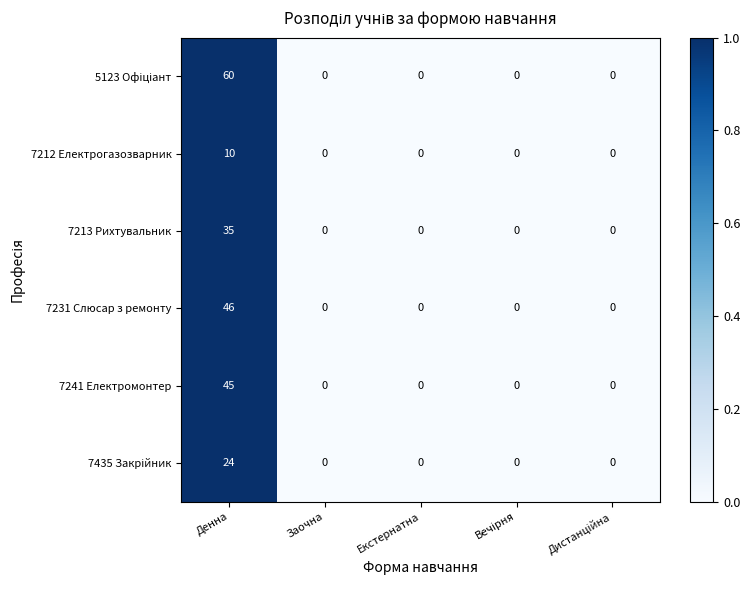

What is the greatest value displayed?

60